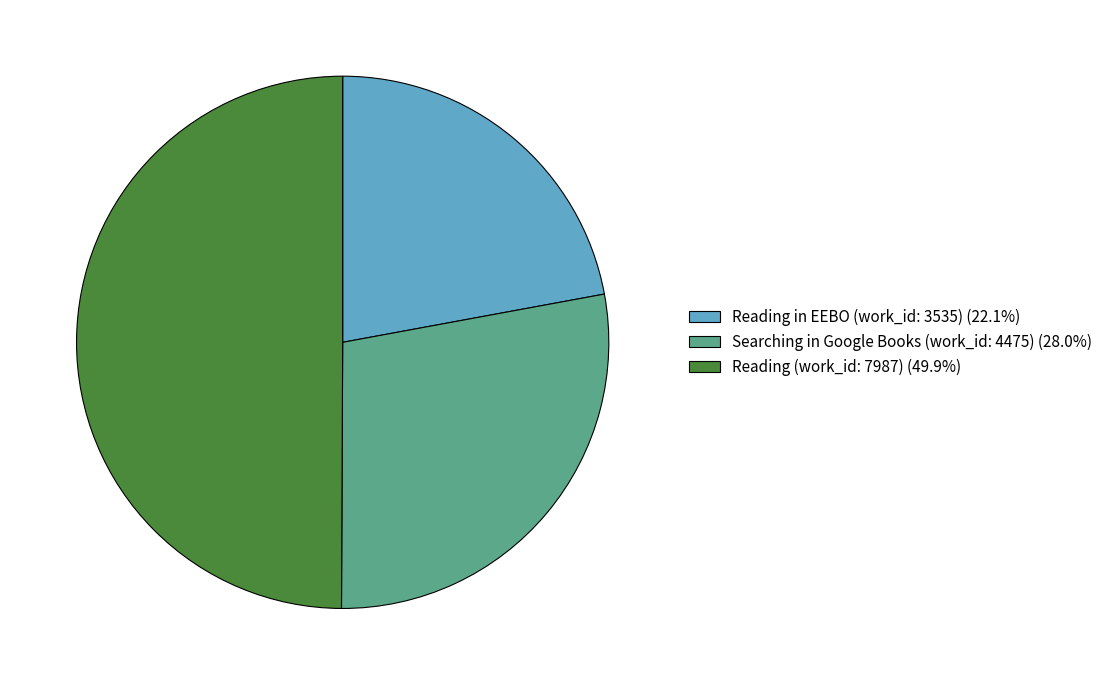

Do Reading (work_id: 7987) (49.9%) and Searching in Google Books (work_id: 4475) (28.0%) together represent more than half of the pie?

Yes